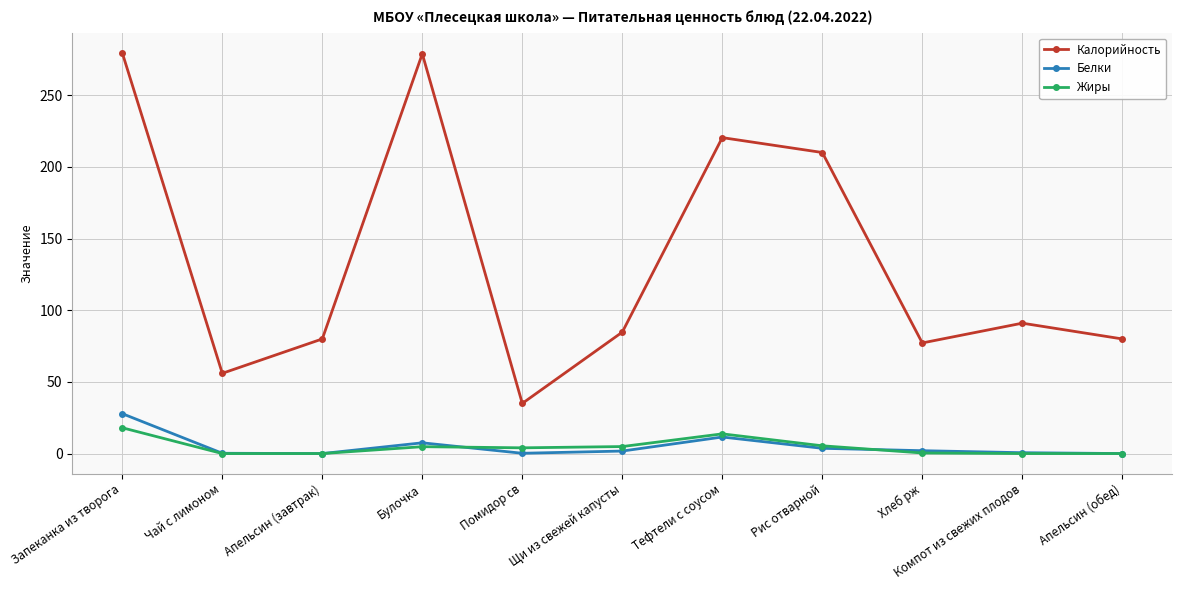

How many data points does each series have?

11